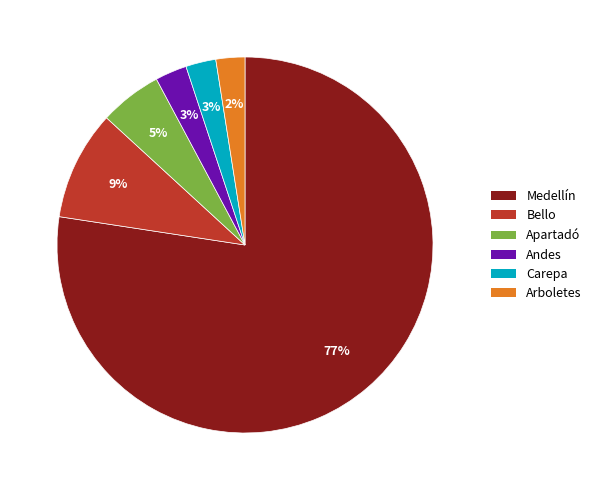

To the nearest percent, what is the average slice percentage?

17%